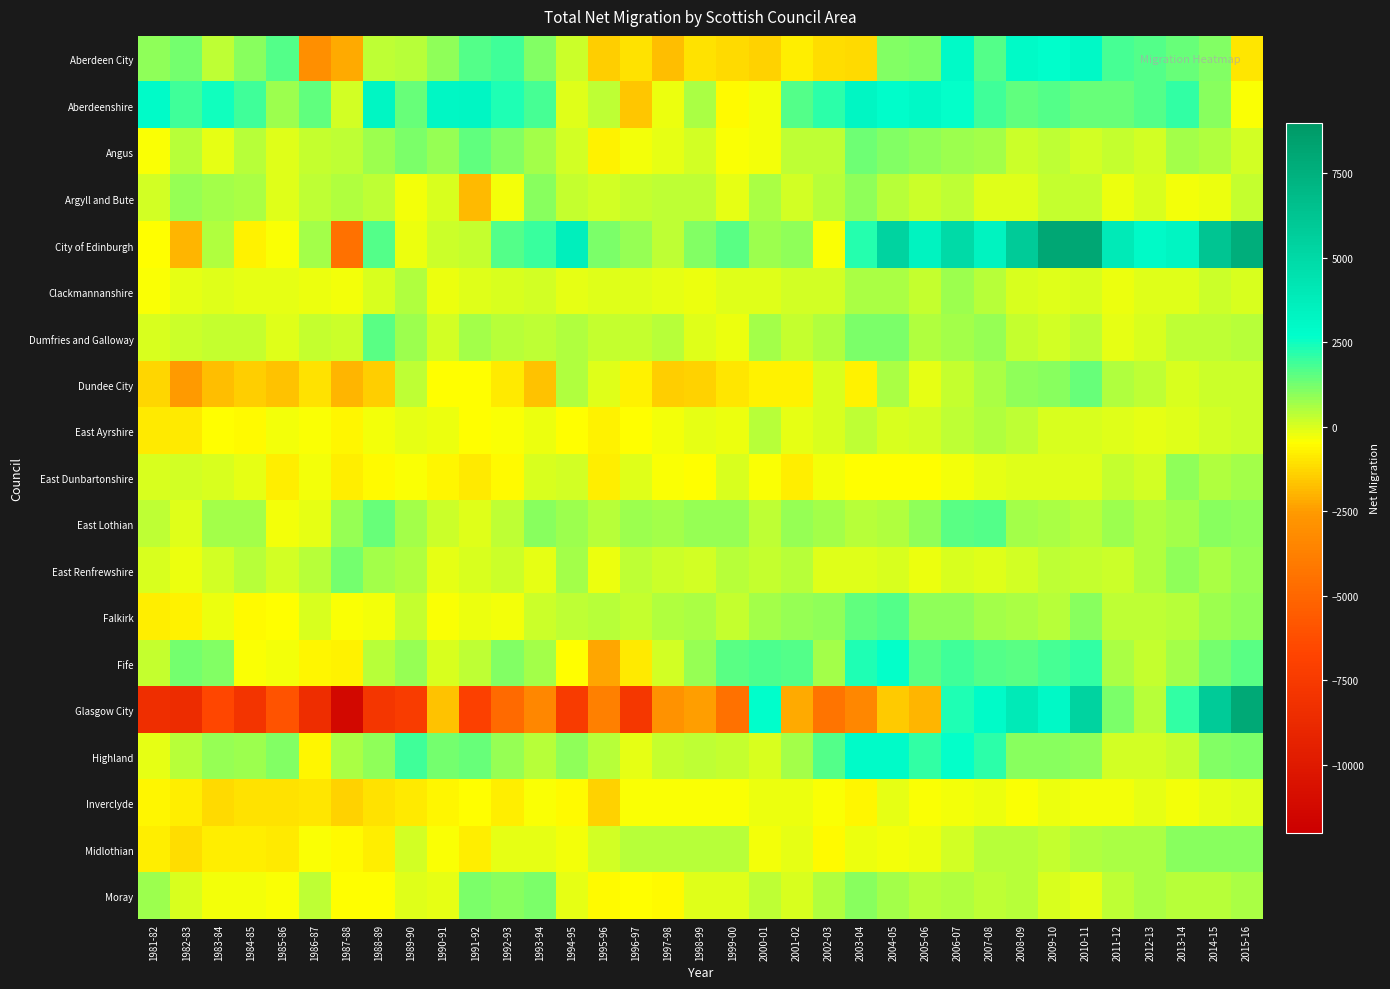

Reading left to right, extract all data points from this chart.

Aberdeen City: 1981-82=946	1982-83=1251	1983-84=364	1984-85=1007	1985-86=1669	1986-87=-2998	1987-88=-2189	1988-89=359	1989-90=456	1990-91=914	1991-92=1664	1992-93=1889	1993-94=1075	1994-95=150	1995-96=-1473	1996-97=-1074	1997-98=-1780	1998-99=-1070	1999-00=-1200	2000-01=-1366	2001-02=-826	2002-03=-1155	2003-04=-1191	2004-05=1110	2005-06=1143	2006-07=2953	2007-08=1646	2008-09=2974	2009-10=2754	2010-11=3078	2011-12=1847	2012-13=1664	2013-14=1412	2014-15=1085	2015-16=-969
Aberdeenshire: 1981-82=2902	1982-83=1943	1983-84=2445	1984-85=1935	1985-86=750	1986-87=1529	1987-88=112	1988-89=3208	1989-90=1443	1990-91=3118	1991-92=3221	1992-93=2311	1993-94=1792	1994-95=-51	1995-96=315	1996-97=-1607	1997-98=-259	1998-99=578	1999-00=-575	2000-01=-326	2001-02=1695	2002-03=2120	2003-04=3230	2004-05=2780	2005-06=3067	2006-07=2683	2007-08=1881	2008-09=1507	2009-10=1693	2010-11=1384	2011-12=1386	2012-13=1664	2013-14=2041	2014-15=986	2015-16=-354
Angus: 1981-82=-415	1982-83=440	1983-84=-151	1984-85=444	1985-86=-88	1986-87=271	1987-88=344	1988-89=741	1989-90=1141	1990-91=873	1991-92=1466	1992-93=1052	1993-94=709	1994-95=96	1995-96=-728	1996-97=-337	1997-98=-172	1998-99=101	1999-00=-383	2000-01=-279	2001-02=342	2002-03=329	2003-04=1342	2004-05=1073	2005-06=954	2006-07=756	2007-08=653	2008-09=148	2009-10=355	2010-11=115	2011-12=258	2012-13=113	2013-14=645	2014-15=537	2015-16=68
Argyll and Bute: 1981-82=112	1982-83=841	1983-84=636	1984-85=564	1985-86=-57	1986-87=368	1987-88=521	1988-89=341	1989-90=-302	1990-91=53	1991-92=-1835	1992-93=-304	1993-94=988	1994-95=227	1995-96=107	1996-97=293	1997-98=332	1998-99=347	1999-00=-163	2000-01=553	2001-02=93	2002-03=435	2003-04=926	2004-05=437	2005-06=200	2006-07=378	2007-08=-39	2008-09=-27	2009-10=291	2010-11=304	2011-12=-233	2012-13=-23	2013-14=-275	2014-15=-233	2015-16=234
City of Edinburgh: 1981-82=-515	1982-83=-1963	1983-84=501	1984-85=-694	1985-86=-430	1986-87=691	1987-88=-4466	1988-89=1680	1989-90=-243	1990-91=152	1991-92=269	1992-93=1692	1993-94=1951	1994-95=3601	1995-96=1172	1996-97=877	1997-98=379	1998-99=1044	1999-00=1588	2000-01=792	2001-02=879	2002-03=-390	2003-04=2234	2004-05=5317	2005-06=3412	2006-07=4919	2007-08=3356	2008-09=5861	2009-10=8069	2010-11=8044	2011-12=3966	2012-13=2998	2013-14=3296	2014-15=6261	2015-16=7659
Clackmannanshire: 1981-82=-375	1982-83=-169	1983-84=-66	1984-85=-165	1985-86=-144	1986-87=-210	1987-88=-303	1988-89=-12	1989-90=485	1990-91=-211	1991-92=-60	1992-93=35	1993-94=82	1994-95=-140	1995-96=-63	1996-97=-72	1997-98=-146	1998-99=-215	1999-00=-45	2000-01=-96	2001-02=68	2002-03=100	2003-04=551	2004-05=572	2005-06=297	2006-07=741	2007-08=397	2008-09=39	2009-10=-75	2010-11=-8	2011-12=-256	2012-13=-59	2013-14=-82	2014-15=142	2015-16=12
Dumfries and Galloway: 1981-82=29	1982-83=168	1983-84=289	1984-85=238	1985-86=-75	1986-87=292	1987-88=207	1988-89=1538	1989-90=747	1990-91=128	1991-92=636	1992-93=463	1993-94=370	1994-95=517	1995-96=233	1996-97=283	1997-98=411	1998-99=-82	1999-00=-230	2000-01=671	2001-02=267	2002-03=528	2003-04=1183	2004-05=1191	2005-06=469	2006-07=712	2007-08=810	2008-09=304	2009-10=119	2010-11=377	2011-12=-128	2012-13=-6	2013-14=334	2014-15=330	2015-16=394
Dundee City: 1981-82=-1259	1982-83=-2517	1983-84=-1762	1984-85=-1444	1985-86=-1703	1986-87=-1060	1987-88=-1918	1988-89=-1440	1989-90=320	1990-91=-469	1991-92=-515	1992-93=-859	1993-94=-1675	1994-95=469	1995-96=-76	1996-97=-718	1997-98=-1437	1998-99=-1357	1999-00=-982	2000-01=-737	2001-02=-759	2002-03=6	2003-04=-740	2004-05=572	2005-06=-109	2006-07=265	2007-08=608	2008-09=919	2009-10=981	2010-11=1427	2011-12=492	2012-13=309	2013-14=-12	2014-15=209	2015-16=177
East Ayrshire: 1981-82=-855	1982-83=-869	1983-84=-476	1984-85=-550	1985-86=-295	1986-87=-368	1987-88=-656	1988-89=-314	1989-90=-185	1990-91=-195	1991-92=-439	1992-93=-418	1993-94=-267	1994-95=-478	1995-96=-703	1996-97=-498	1997-98=-315	1998-99=-163	1999-00=-206	2000-01=415	2001-02=-147	2002-03=28	2003-04=367	2004-05=36	2005-06=91	2006-07=325	2007-08=549	2008-09=383	2009-10=30	2010-11=30	2011-12=-76	2012-13=-120	2013-14=-90	2014-15=62	2015-16=151
East Dunbartonshire: 1981-82=47	1982-83=85	1983-84=-3	1984-85=-173	1985-86=-799	1986-87=-298	1987-88=-784	1988-89=-571	1989-90=-353	1990-91=-659	1991-92=-847	1992-93=-594	1993-94=-7	1994-95=66	1995-96=-817	1996-97=-104	1997-98=-424	1998-99=-482	1999-00=-19	2000-01=-385	2001-02=-783	2002-03=-331	2003-04=-457	2004-05=-482	2005-06=-449	2006-07=-289	2007-08=-180	2008-09=-79	2009-10=-71	2010-11=-105	2011-12=260	2012-13=92	2013-14=909	2014-15=549	2015-16=706
East Lothian: 1981-82=346	1982-83=-61	1983-84=638	1984-85=634	1985-86=-312	1986-87=-119	1987-88=806	1988-89=1417	1989-90=707	1990-91=168	1991-92=-100	1992-93=358	1993-94=1021	1994-95=720	1995-96=435	1996-97=730	1997-98=671	1998-99=803	1999-00=855	2000-01=325	2001-02=845	2002-03=639	2003-04=430	2004-05=497	2005-06=925	2006-07=1559	2007-08=1635	2008-09=705	2009-10=595	2010-11=445	2011-12=787	2012-13=521	2013-14=712	2014-15=961	2015-16=960
East Renfrewshire: 1981-82=29	1982-83=-214	1983-84=97	1984-85=434	1985-86=84	1986-87=431	1987-88=1225	1988-89=676	1989-90=519	1990-91=-124	1991-92=-22	1992-93=220	1993-94=-107	1994-95=657	1995-96=-227	1996-97=308	1997-98=195	1998-99=86	1999-00=413	2000-01=264	2001-02=449	2002-03=-83	2003-04=-97	2004-05=-17	2005-06=-213	2006-07=45	2007-08=-72	2008-09=72	2009-10=369	2010-11=270	2011-12=189	2012-13=539	2013-14=890	2014-15=627	2015-16=819
Falkirk: 1981-82=-768	1982-83=-746	1983-84=-246	1984-85=-553	1985-86=-496	1986-87=33	1987-88=-357	1988-89=-271	1989-90=230	1990-91=-395	1991-92=-249	1992-93=-288	1993-94=158	1994-95=371	1995-96=396	1996-97=230	1997-98=491	1998-99=613	1999-00=272	2000-01=692	2001-02=844	2002-03=911	2003-04=1510	2004-05=1642	2005-06=941	2006-07=935	2007-08=663	2008-09=565	2009-10=458	2010-11=1021	2011-12=356	2012-13=375	2013-14=415	2014-15=734	2015-16=940
Fife: 1981-82=270	1982-83=1259	1983-84=1072	1984-85=-366	1985-86=-323	1986-87=-645	1987-88=-693	1988-89=437	1989-90=857	1990-91=-16	1991-92=321	1992-93=1111	1993-94=697	1994-95=-495	1995-96=-2245	1996-97=-883	1997-98=104	1998-99=833	1999-00=1606	2000-01=1712	2001-02=1636	2002-03=684	2003-04=2348	2004-05=2657	2005-06=1560	2006-07=1893	2007-08=1627	2008-09=1550	2009-10=1806	2010-11=2076	2011-12=623	2012-13=304	2013-14=650	2014-15=1228	2015-16=1608
Glasgow City: 1981-82=-8386	1982-83=-8494	1983-84=-6591	1984-85=-7916	1985-86=-6001	1986-87=-8415	1987-88=-11298	1988-89=-7795	1989-90=-7281	1990-91=-1699	1991-92=-7043	1992-93=-4849	1993-94=-3402	1994-95=-7368	1995-96=-3770	1996-97=-7713	1997-98=-2830	1998-99=-2445	1999-00=-4516	2000-01=2695	2001-02=-2161	2002-03=-4334	2003-04=-3418	2004-05=-1558	2005-06=-1988	2006-07=2303	2007-08=2929	2008-09=3989	2009-10=3050	2010-11=5370	2011-12=1146	2012-13=439	2013-14=2047	2014-15=5840	2015-16=7963
Highland: 1981-82=-134	1982-83=454	1983-84=799	1984-85=776	1985-86=1065	1986-87=-614	1987-88=610	1988-89=917	1989-90=1938	1990-91=1232	1991-92=1418	1992-93=869	1993-94=468	1994-95=888	1995-96=391	1996-97=-160	1997-98=298	1998-99=375	1999-00=236	2000-01=41	2001-02=714	2002-03=1658	2003-04=2850	2004-05=2862	2005-06=2054	2006-07=2677	2007-08=2111	2008-09=990	2009-10=990	2010-11=898	2011-12=118	2012-13=93	2013-14=239	2014-15=1115	2015-16=1196
Inverclyde: 1981-82=-624	1982-83=-787	1983-84=-1237	1984-85=-1075	1985-86=-1043	1986-87=-1005	1987-88=-1349	1988-89=-1028	1989-90=-905	1990-91=-615	1991-92=-512	1992-93=-795	1993-94=-376	1994-95=-551	1995-96=-1378	1996-97=-421	1997-98=-370	1998-99=-363	1999-00=-383	2000-01=-240	2001-02=-196	2002-03=-396	2003-04=-599	2004-05=-130	2005-06=-353	2006-07=-318	2007-08=-203	2008-09=-359	2009-10=-226	2010-11=-289	2011-12=-305	2012-13=-160	2013-14=-270	2014-15=-136	2015-16=-56
Midlothian: 1981-82=-762	1982-83=-1165	1983-84=-809	1984-85=-838	1985-86=-854	1986-87=-387	1987-88=-545	1988-89=-766	1989-90=85	1990-91=-371	1991-92=-795	1992-93=-182	1993-94=-107	1994-95=-336	1995-96=73	1996-97=462	1997-98=468	1998-99=393	1999-00=392	2000-01=-270	2001-02=-159	2002-03=-580	2003-04=-263	2004-05=-321	2005-06=-261	2006-07=109	2007-08=427	2008-09=467	2009-10=237	2010-11=522	2011-12=559	2012-13=576	2013-14=1020	2014-15=987	2015-16=1008
Moray: 1981-82=718	1982-83=8	1983-84=-297	1984-85=-301	1985-86=-393	1986-87=313	1987-88=-442	1988-89=-488	1989-90=-59	1990-91=-171	1991-92=1176	1992-93=994	1993-94=1157	1994-95=-178	1995-96=-525	1996-97=-445	1997-98=-526	1998-99=-65	1999-00=-49	2000-01=308	2001-02=28	2002-03=540	2003-04=980	2004-05=693	2005-06=458	2006-07=525	2007-08=330	2008-09=404	2009-10=-9	2010-11=-162	2011-12=327	2012-13=596	2013-14=467	2014-15=410	2015-16=553